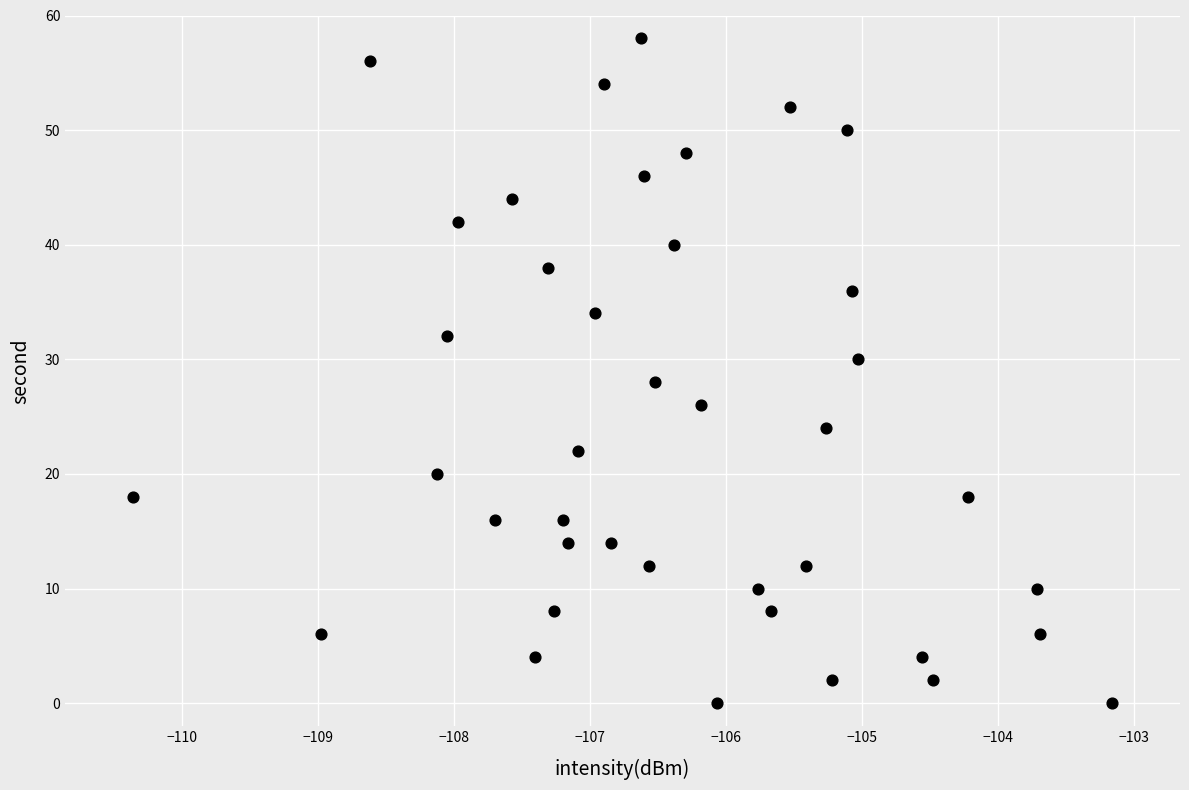

What is the range of Y values (max minus min)?

58